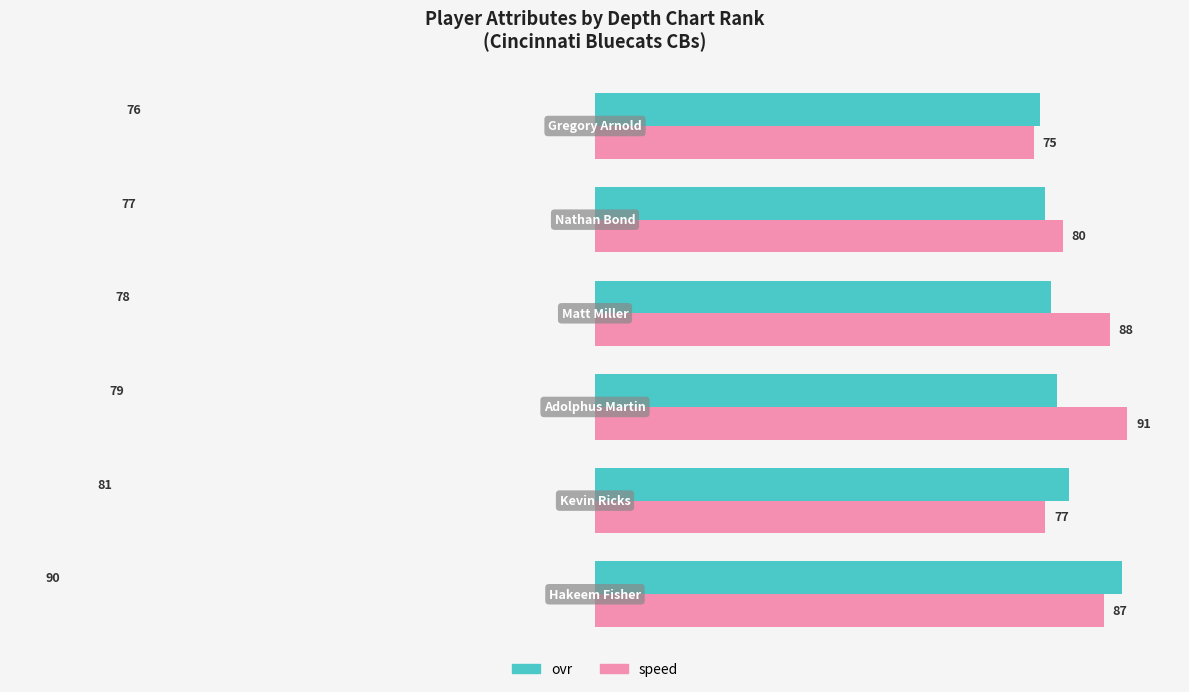

What is the difference between the second highest and second lowest values in the ovr series?

4